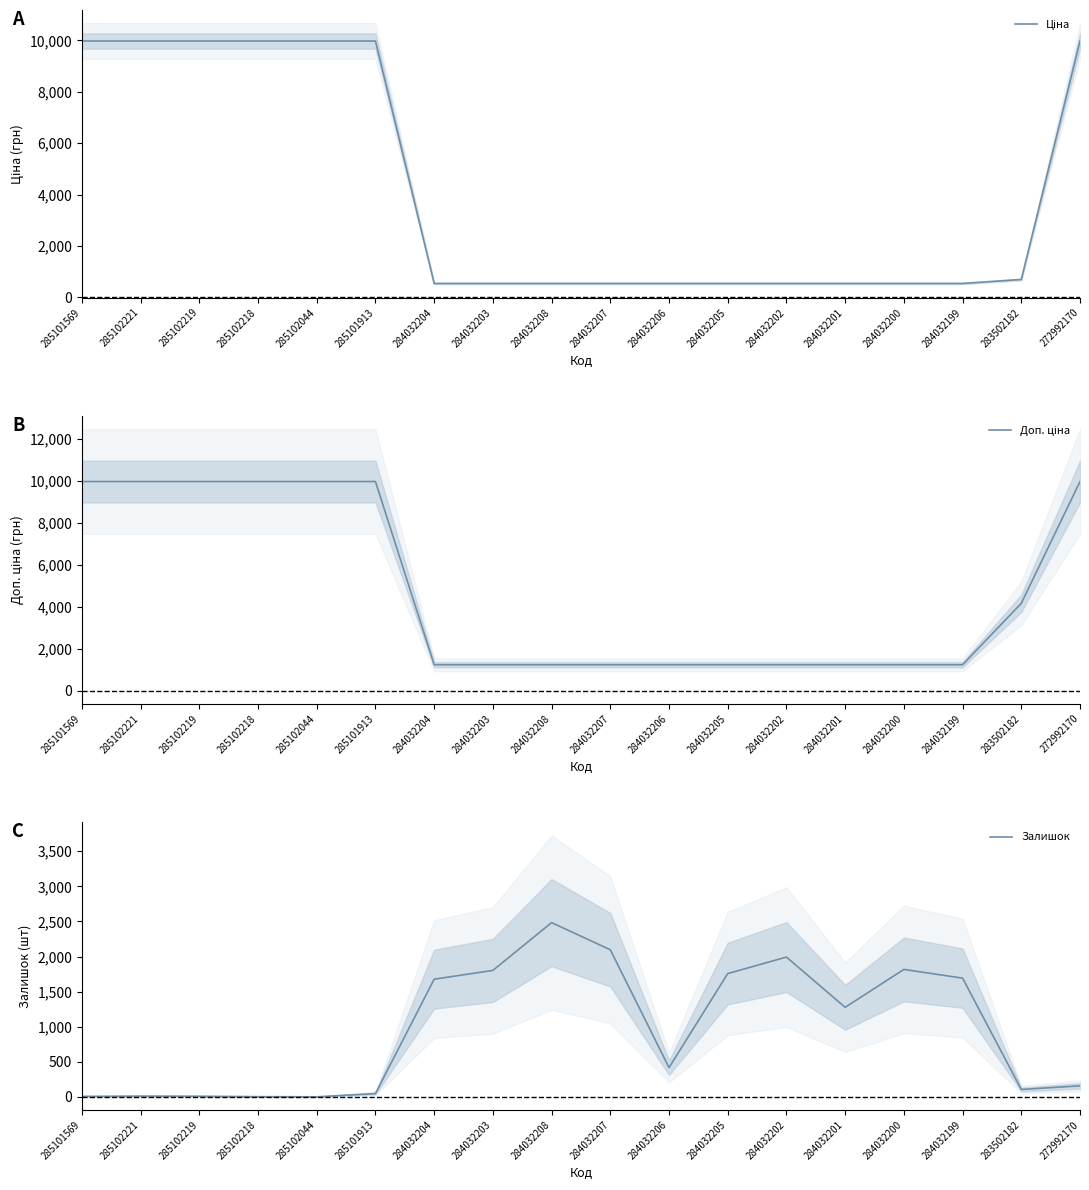

How many data points does each series have?

18